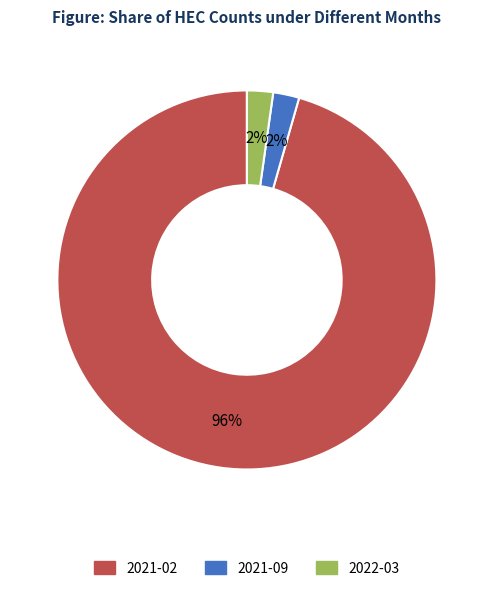

How many segments does this pie chart have?

3